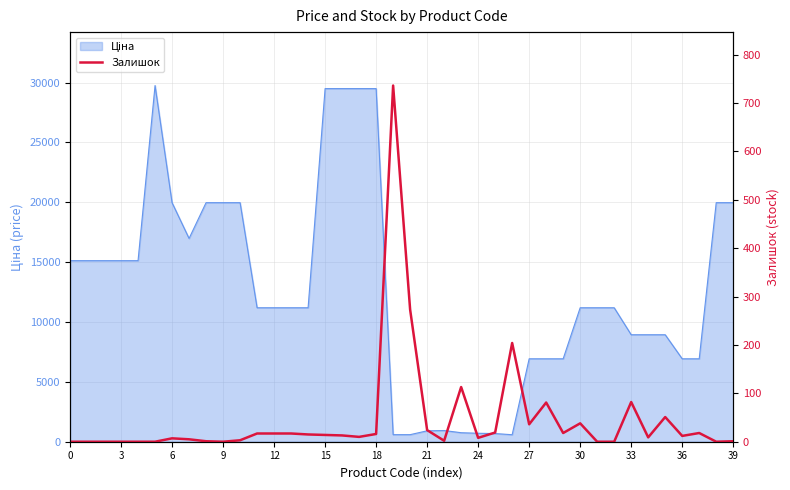

At which label is the value closest to 368?

20